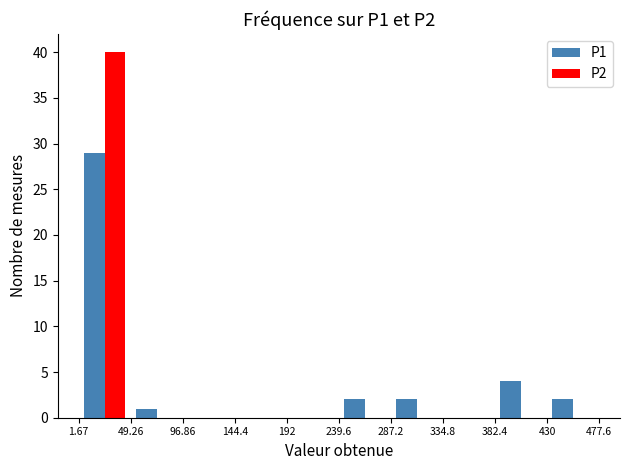

Reading left to right, transcribe this chart: for each range on the x-axis, give the height of each series' bar. The values are not printed on the chart, so give them approximately, as read against the axis.

1.67 to 49.26: P1=29	P2=40
49.26 to 96.86: P1=1	P2=0
96.86 to 144.4: P1=0	P2=0
144.4 to 192: P1=0	P2=0
192 to 239.6: P1=0	P2=0
239.6 to 287.2: P1=2	P2=0
287.2 to 334.8: P1=2	P2=0
334.8 to 382.4: P1=0	P2=0
382.4 to 430: P1=4	P2=0
430 to 477.6: P1=2	P2=0